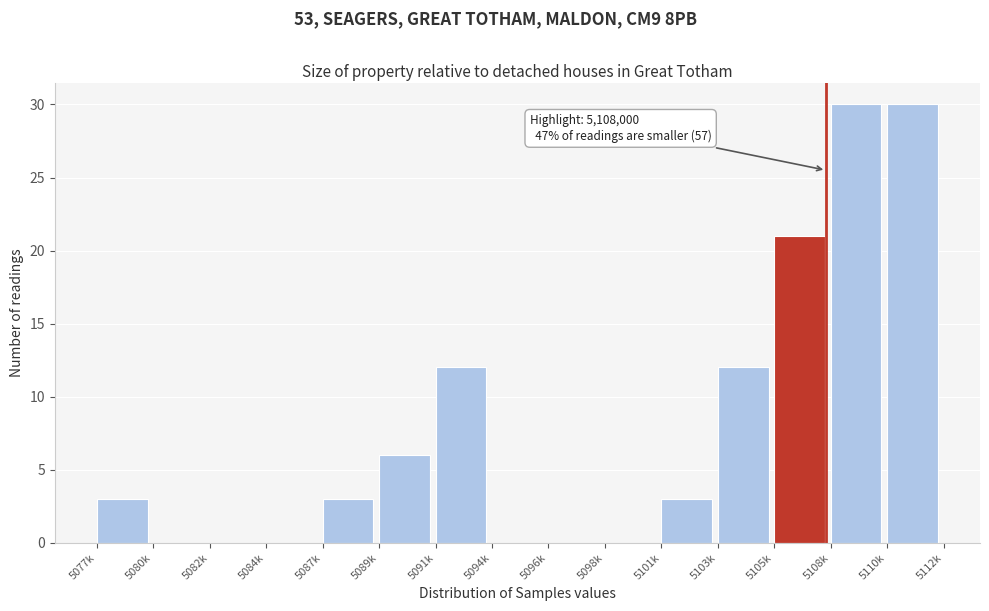

Reading left to right, transcribe all the data shown in this chart.

5077k=3	5080k=0	5082k=0	5084k=0	5087k=3	5089k=6	5091k=12	5094k=0	5096k=0	5098k=0	5101k=3	5103k=12	5105k=21	5108k=30	5110k=30